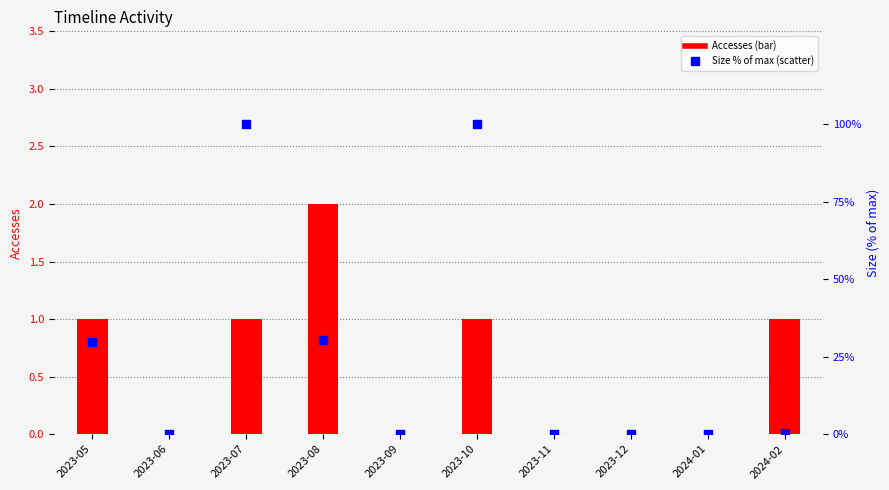

Which series contains the lowest Y value?

Accesses